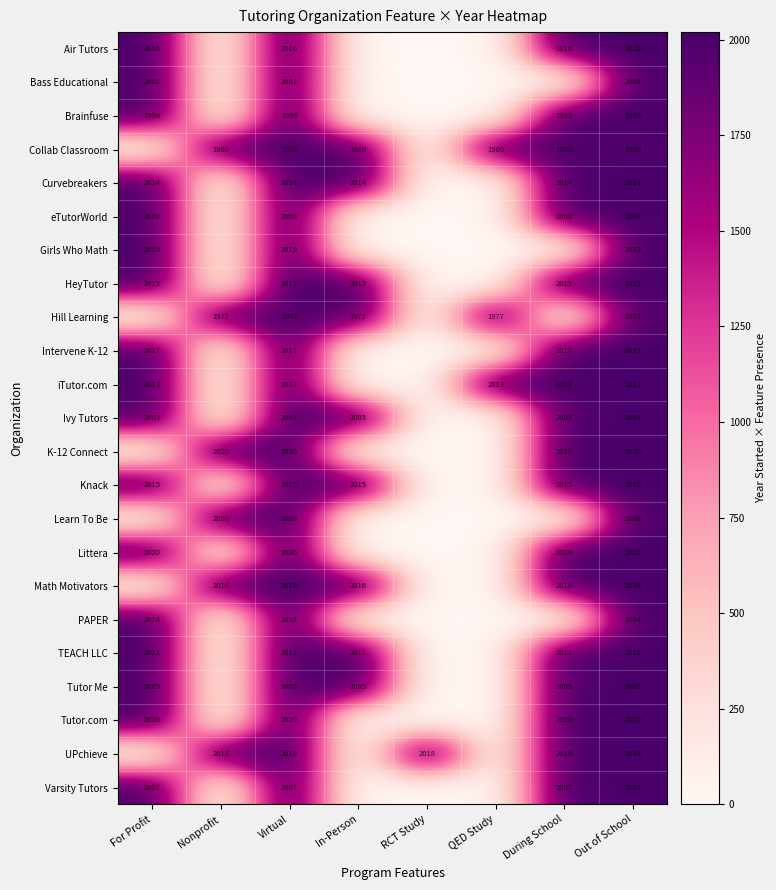

Is it true that Ivy Tutors equals 809 at Virtual?

False